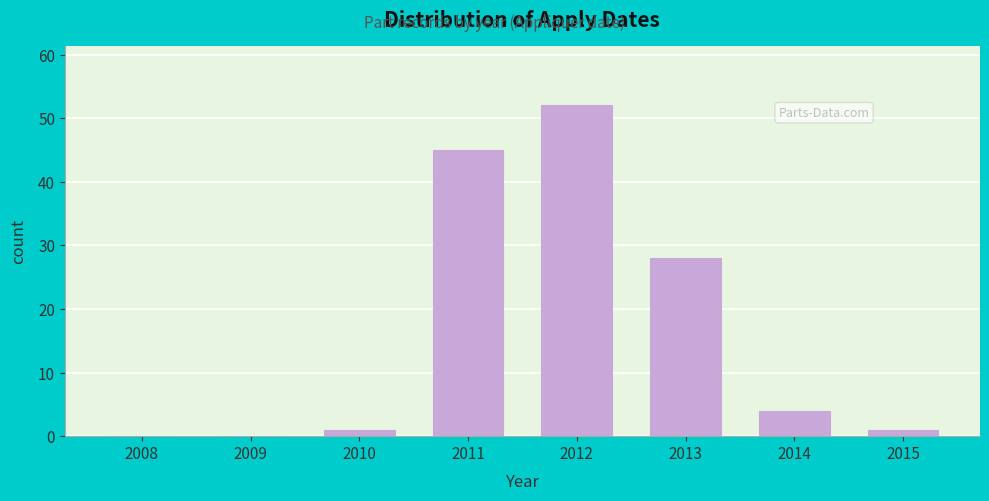

Reading left to right, transcribe all the data shown in this chart.

2008=0	2009=0	2010=1	2011=45	2012=52	2013=28	2014=4	2015=1